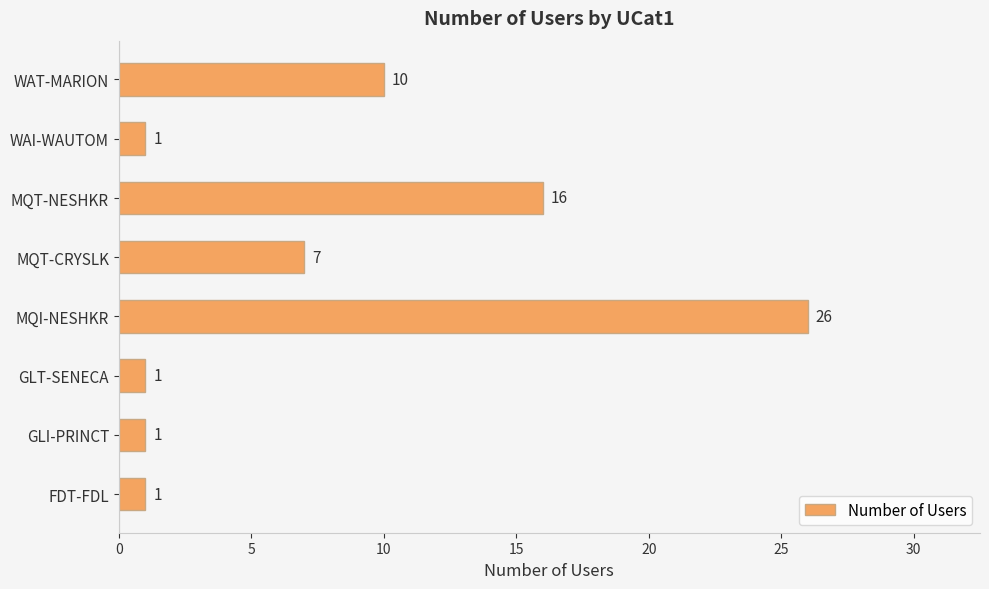

Are the bars horizontal?

Yes